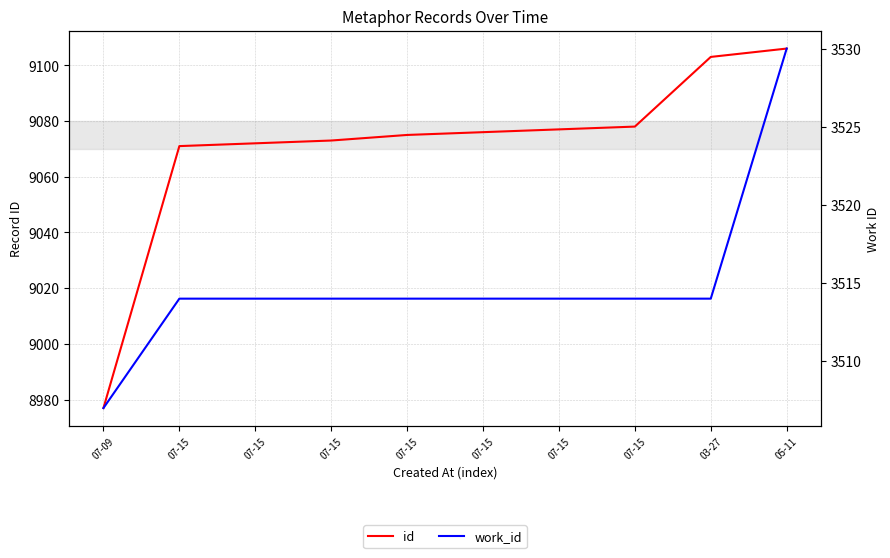

At 07-15, list the series in order from largest to smallest.

id, work_id